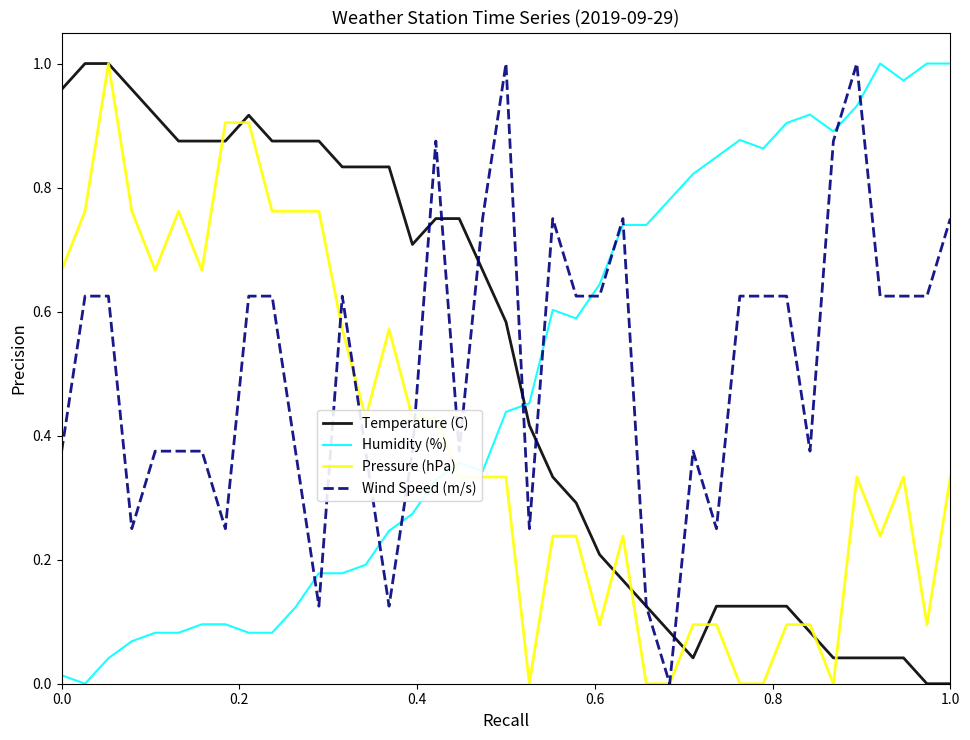

True or false: Humidity (%) and Temperature (C) intersect in this chart.

True